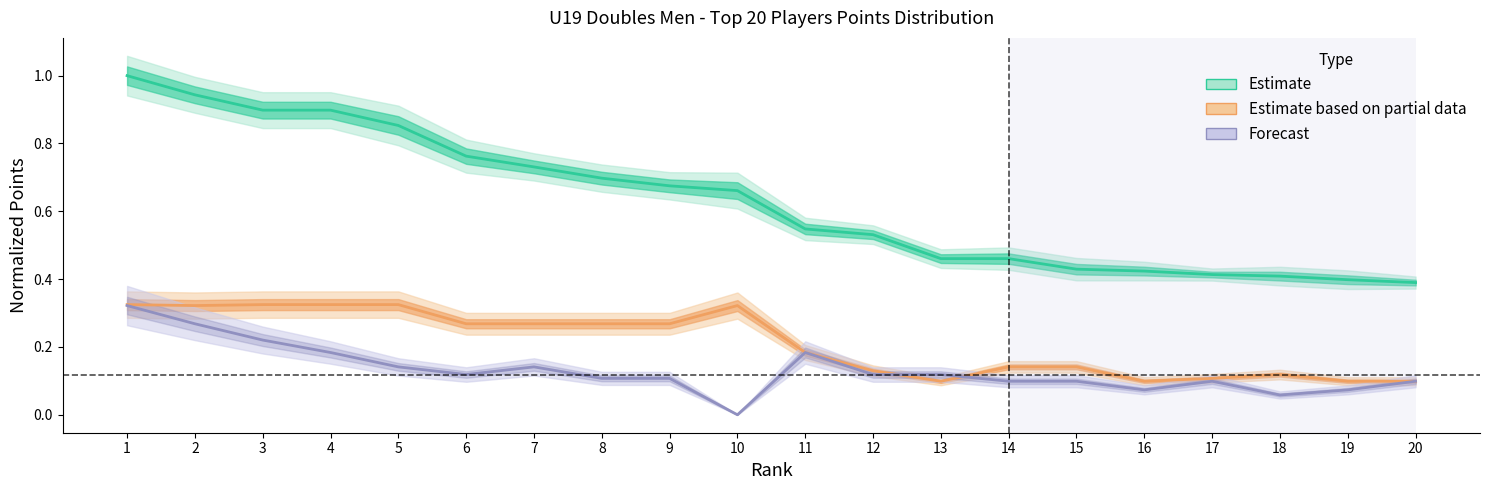

The Score3 series shows 0.1 at 15. True or false?

True